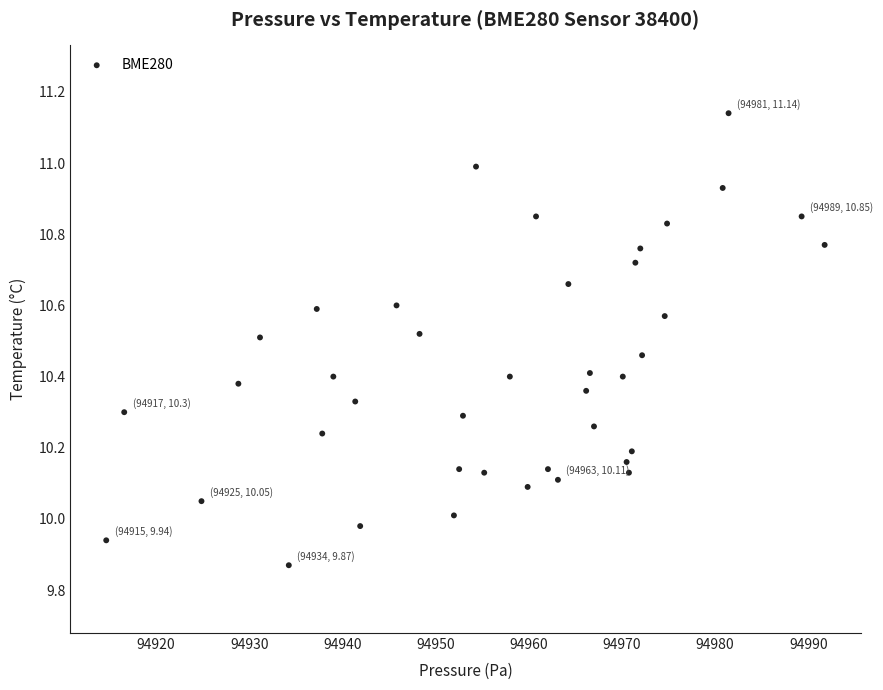

What is the range of Y values (max minus min)?

1.3